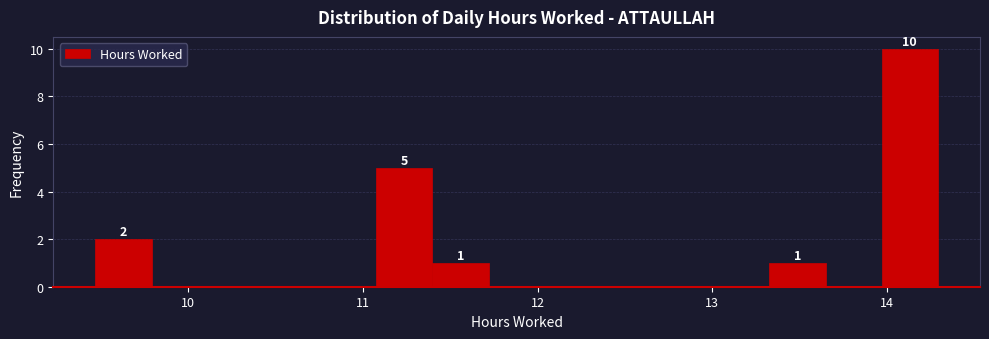

Around what value on the x-axis is the tallest bar? Give the approximate position of its centre, as read against the axis.

14.1